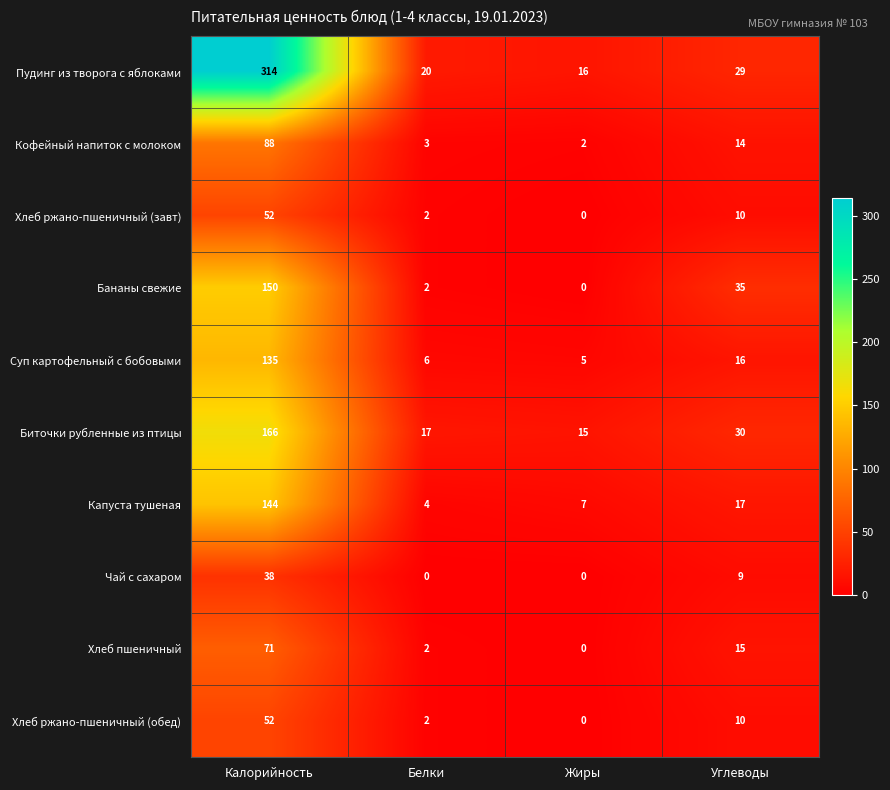

What is the greatest value displayed?

314